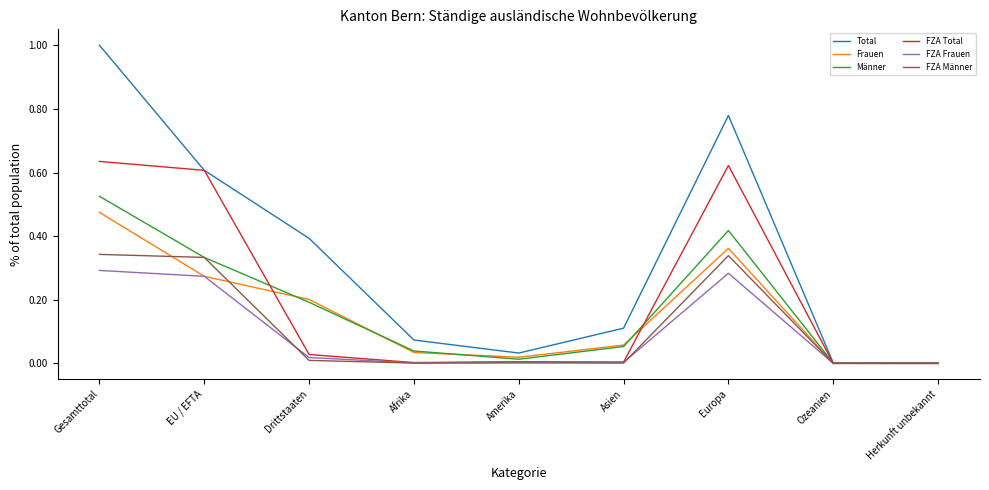

Which series has the largest total across all categories?

Total